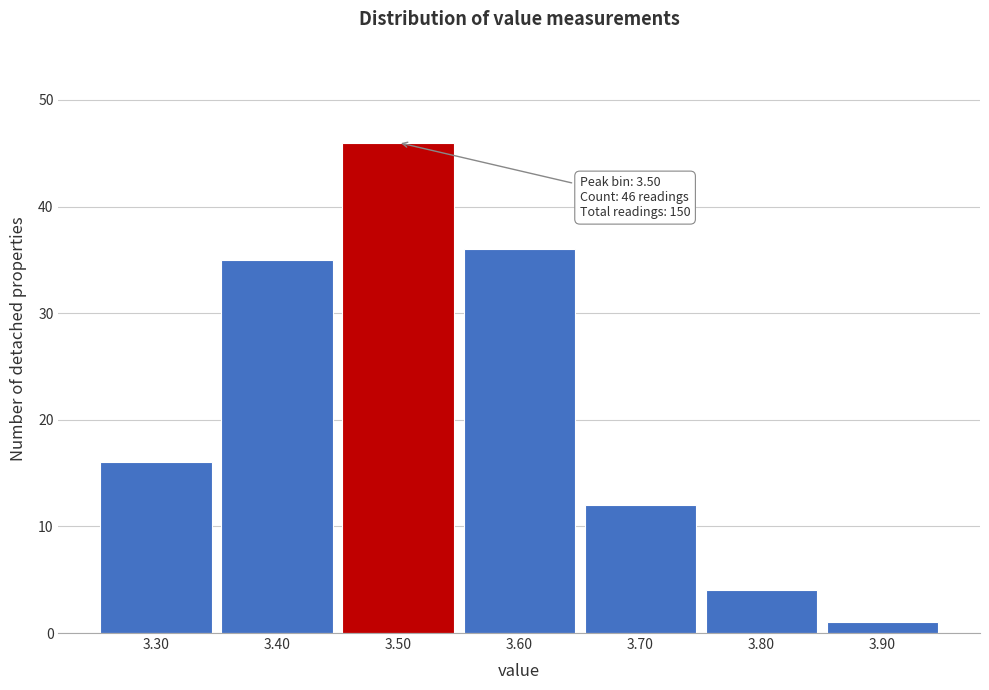

Over which range of the x-axis is the bar tallest?

3.45 to 3.55